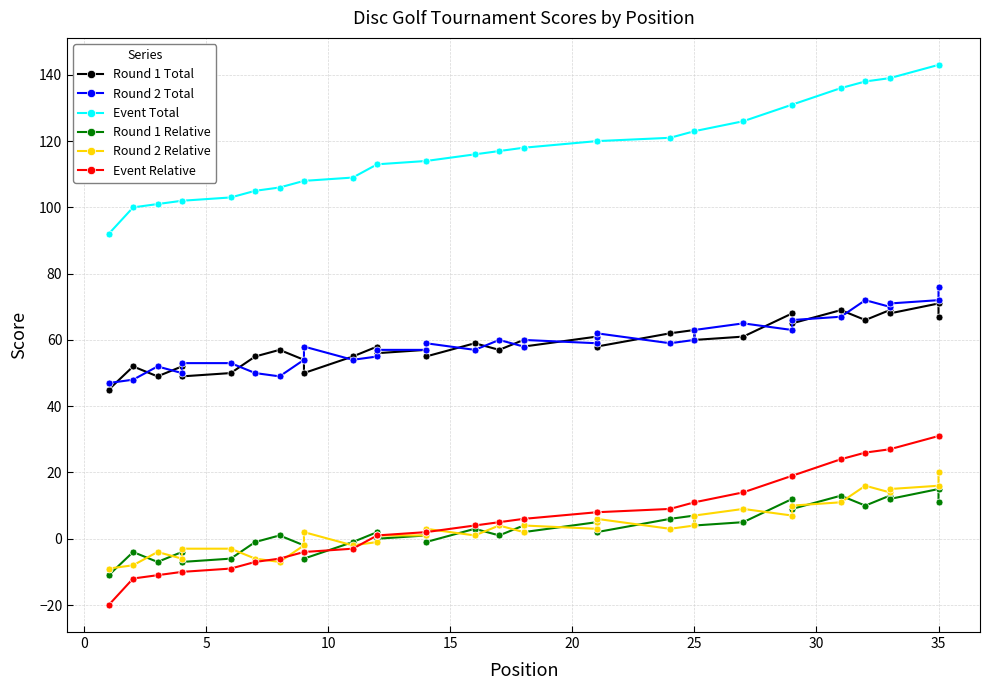

Is it true that Round 2 Relative equals -4 at 25?

False